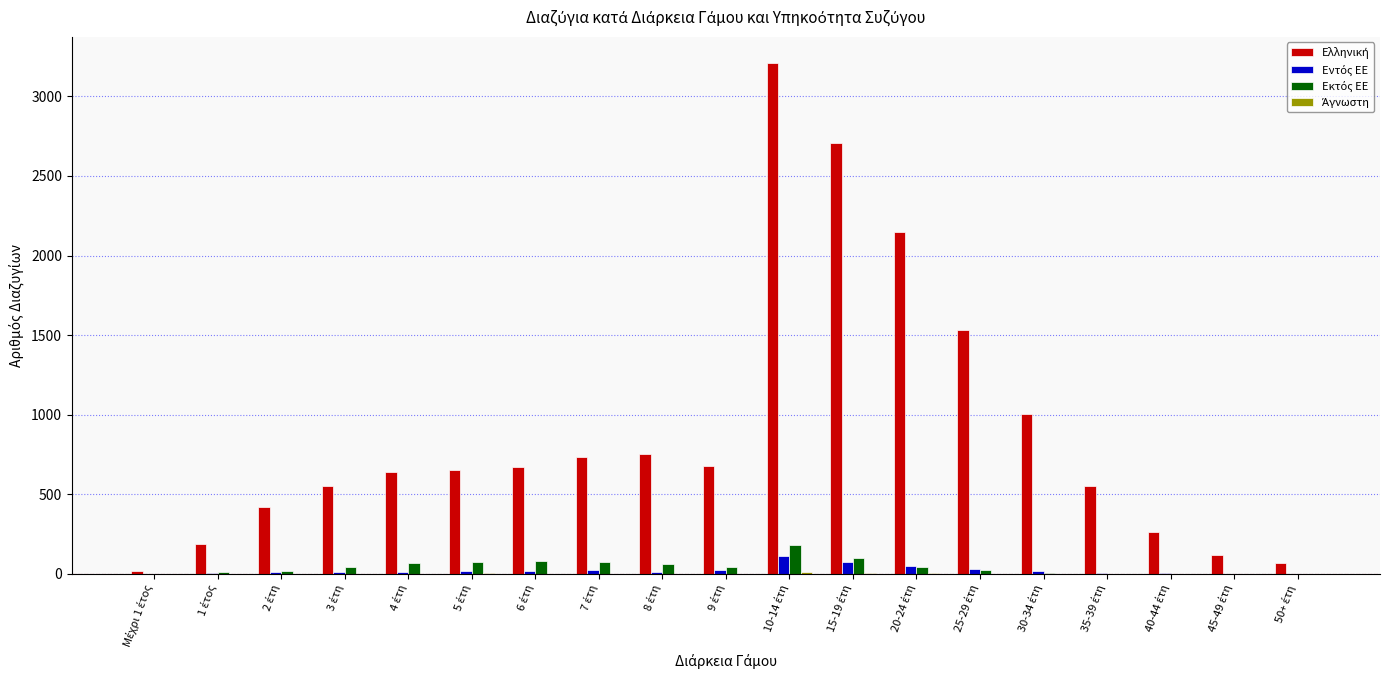

How many series are shown in this chart?

4